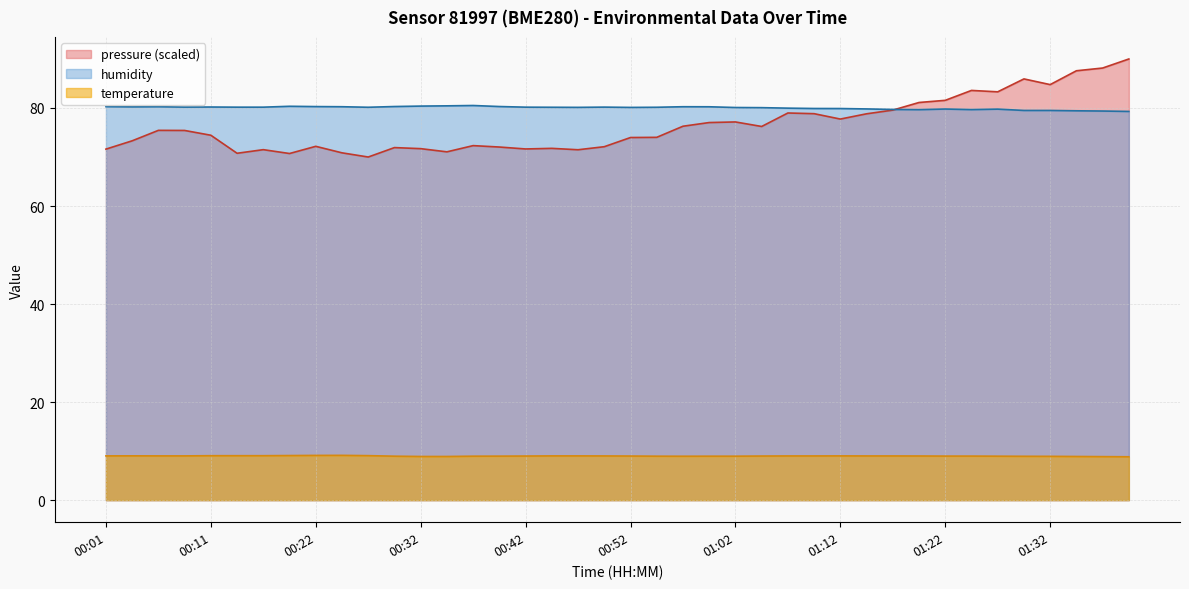

Reading right to left, list all the values displayed in this chart.

pressure: 01:40=90.0	01:38=88.2	01:35=87.6	01:32=84.8	01:30=85.9	01:27=83.3	01:25=83.6	01:22=81.6	01:20=81.1	01:17=79.6	01:15=78.8	01:12=77.7	01:10=78.8	01:07=79.0	01:05=76.2	01:02=77.2	01:00=77.0	00:57=76.3	00:54=74.0	00:52=74.0	00:49=72.1	00:47=71.5	00:44=71.8	00:42=71.6	00:39=72.0	00:37=72.3	00:34=71.1	00:32=71.7	00:29=71.9	00:27=70.0	00:24=70.9	00:22=72.2	00:19=70.7	00:17=71.5	00:14=70.8	00:11=74.4	00:09=75.4	00:06=75.4	00:04=73.3	00:01=71.6
temperature: 01:40=8.8	01:38=8.9	01:35=8.9	01:32=8.9	01:30=8.9	01:27=9.0	01:25=9.0	01:22=9.0	01:20=9.0	01:17=9.0	01:15=9.0	01:12=9.0	01:10=9.0	01:07=9.0	01:05=9.0	01:02=9.0	01:00=9.0	00:57=9.0	00:54=9.0	00:52=9.0	00:49=9.0	00:47=9.0	00:44=9.0	00:42=9.0	00:39=9.0	00:37=9.0	00:34=8.9	00:32=8.9	00:29=9.0	00:27=9.1	00:24=9.1	00:22=9.1	00:19=9.1	00:17=9.1	00:14=9.1	00:11=9.1	00:09=9.0	00:06=9.0	00:04=9.0	00:01=9.0
humidity: 01:40=79.3	01:38=79.4	01:35=79.4	01:32=79.5	01:30=79.5	01:27=79.8	01:25=79.7	01:22=79.8	01:20=79.7	01:17=79.7	01:15=79.8	01:12=79.9	01:10=79.9	01:07=80.0	01:05=80.1	01:02=80.1	01:00=80.2	00:57=80.3	00:54=80.2	00:52=80.1	00:49=80.2	00:47=80.1	00:44=80.2	00:42=80.2	00:39=80.3	00:37=80.5	00:34=80.4	00:32=80.4	00:29=80.3	00:27=80.2	00:24=80.3	00:22=80.3	00:19=80.3	00:17=80.2	00:14=80.2	00:11=80.2	00:09=80.2	00:06=80.3	00:04=80.2	00:01=80.3